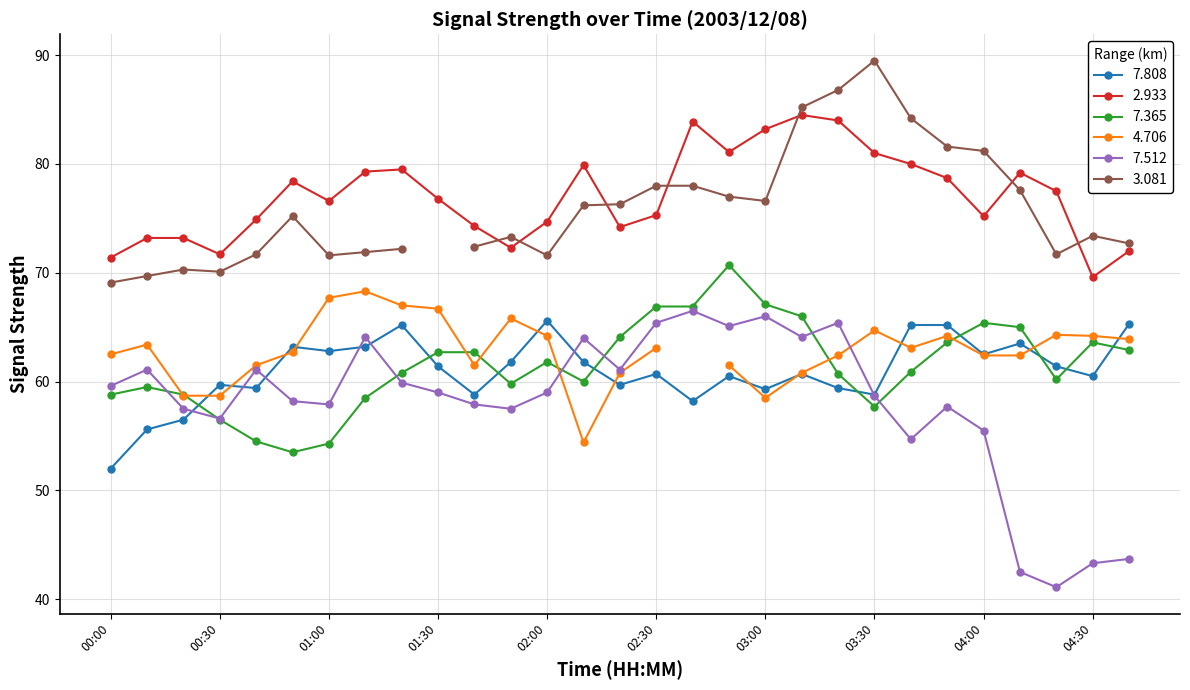

List the labels in order of   2.933 value, largest first.

03:10, 03:20, 02:40, 03:00, 02:50, 03:30, 03:40, 02:10, 01:20, 01:10, 04:10, 03:50, 00:50, 04:20, 01:30, 01:00, 02:30, 04:00, 00:40, 02:00, 01:40, 02:20, 00:10, 00:20, 01:50, 04:40, 00:30, 00:00, 04:30